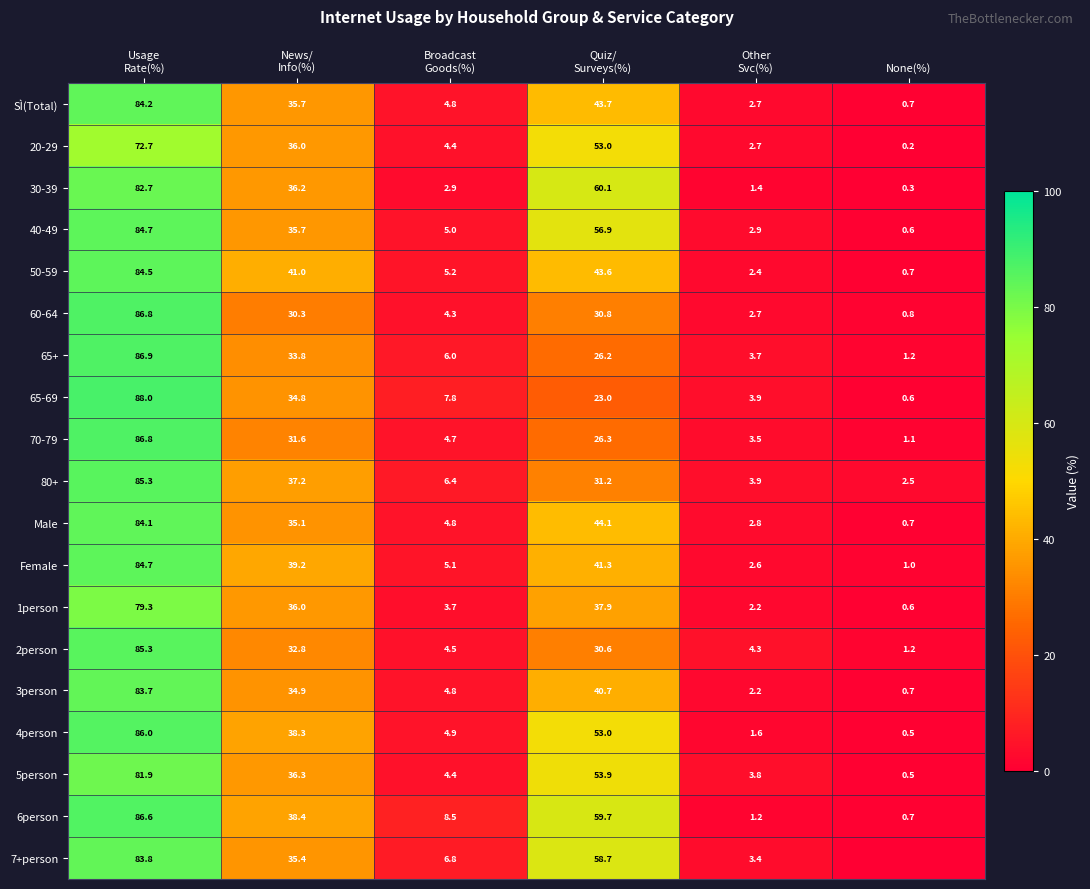

What is the difference between the maximum and minimum values in the Female series?

83.7